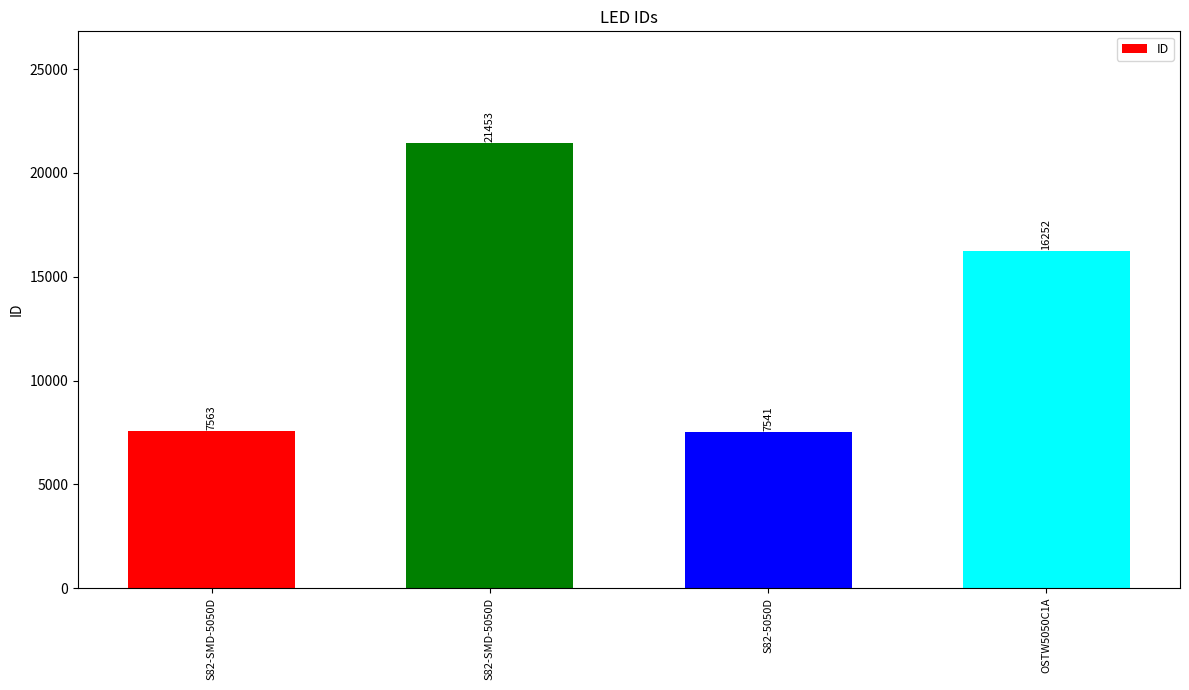

List the labels in order of value, smallest first.

S82-5050D, S82-SMD-5050D, OSTW5050C1A, S82-SMD-5050D